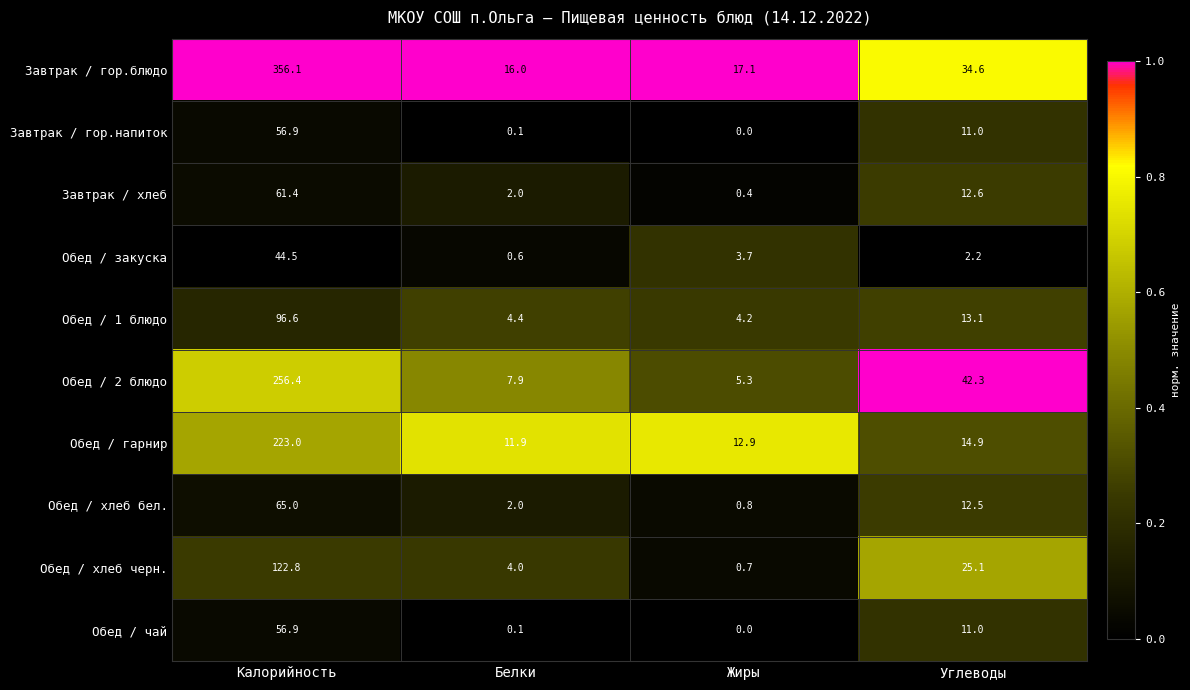

The Обед / чай series shows 24.1 at Жиры. True or false?

False